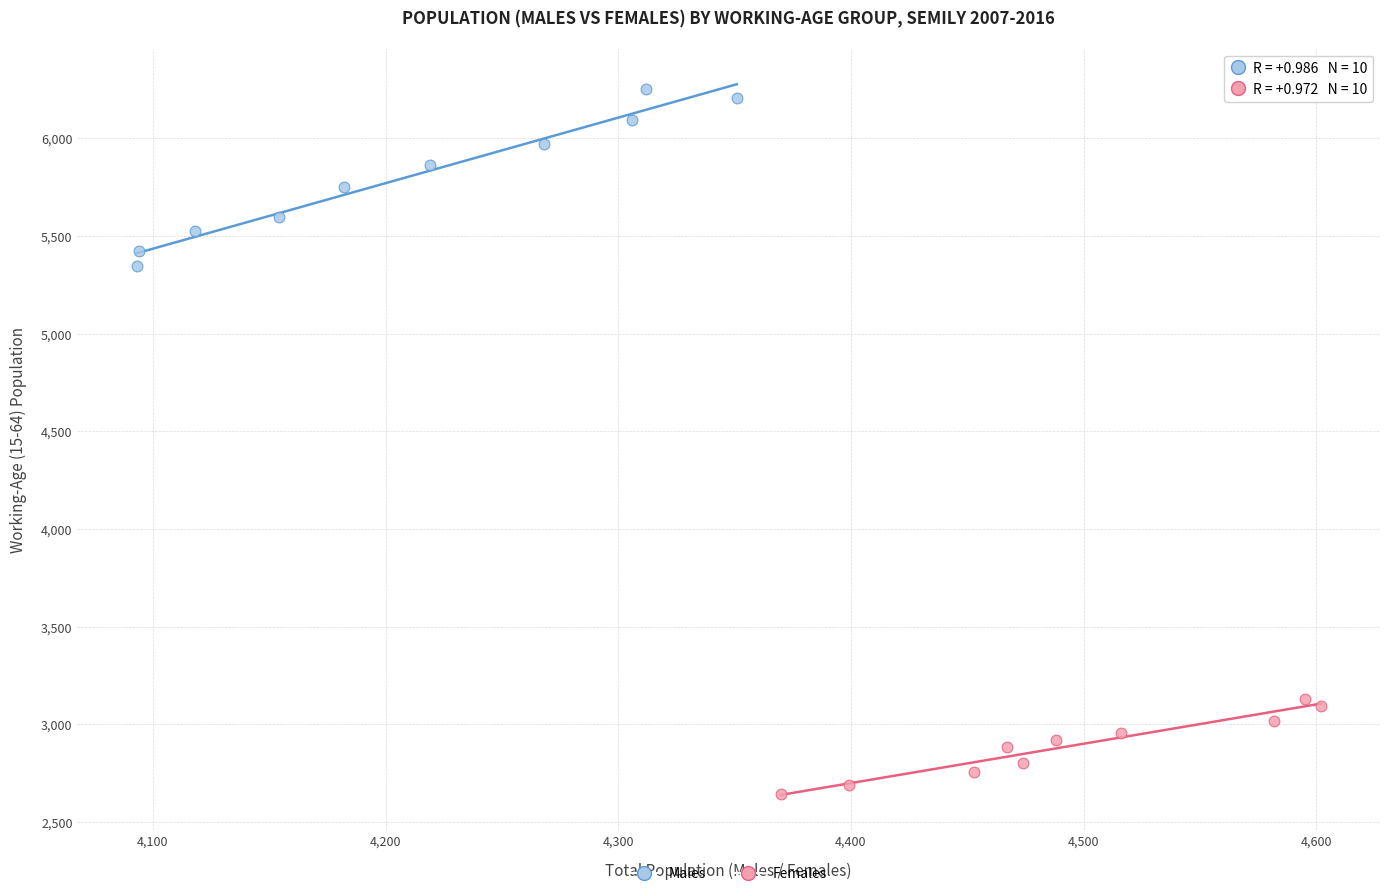

Which series contains the lowest Y value?

Females